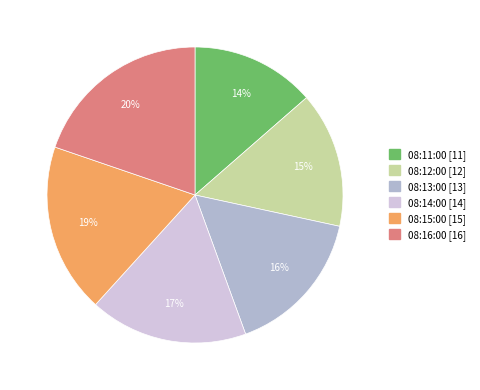

Is 08:11:00 the majority of the pie?

No